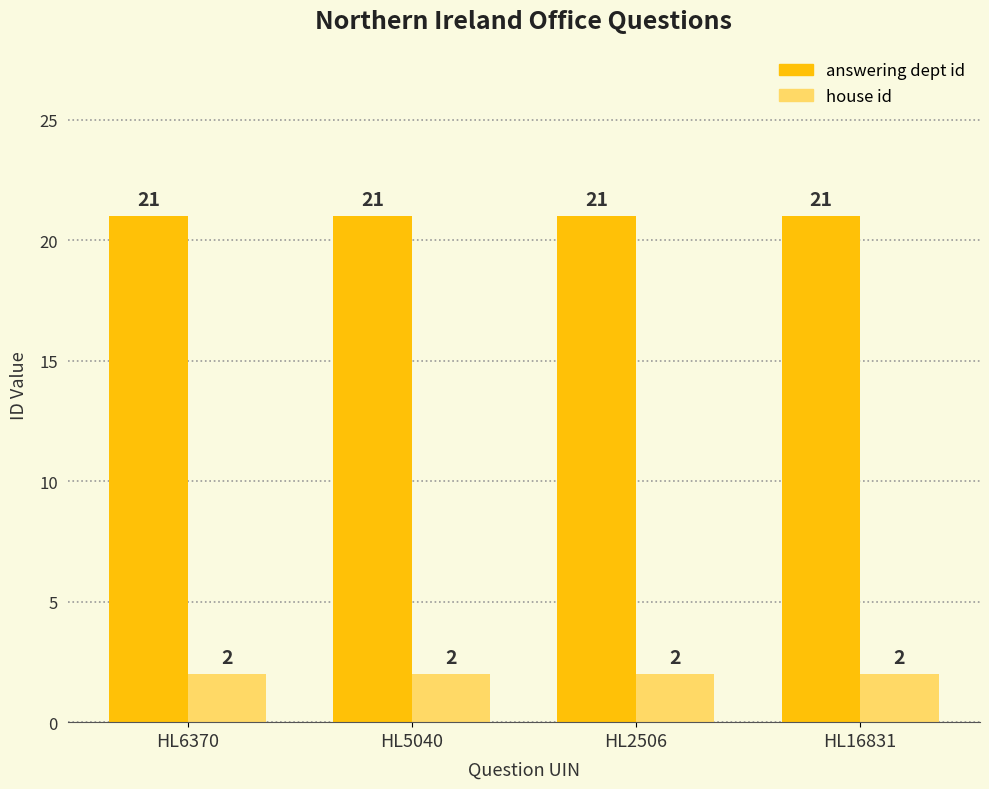

Reading left to right, list all the values displayed in this chart.

answering dept id: HL6370=21	HL5040=21	HL2506=21	HL16831=21
house id: HL6370=2	HL5040=2	HL2506=2	HL16831=2